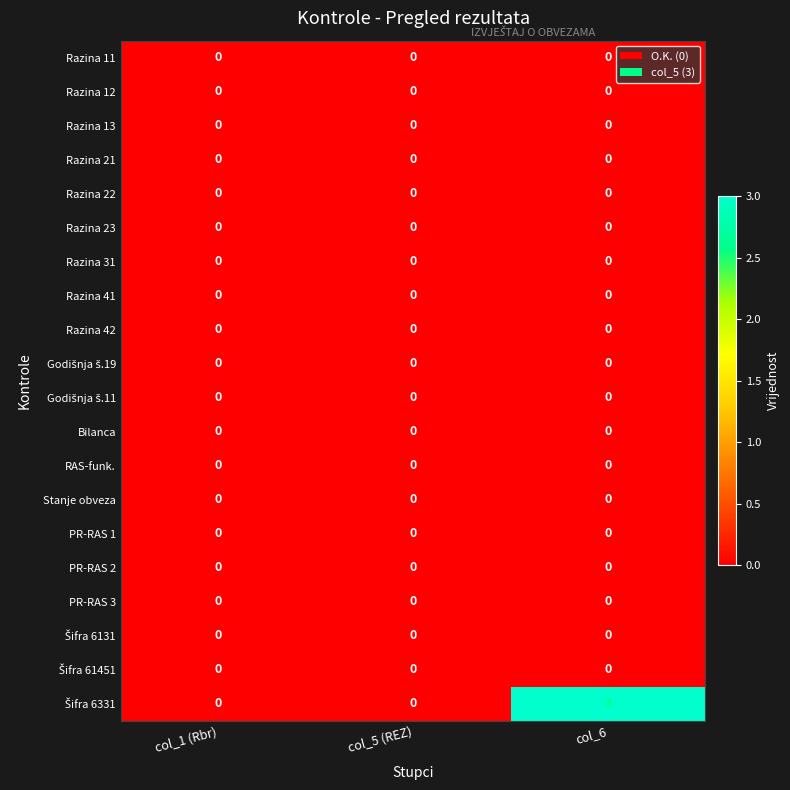

What is the difference between the highest and lowest values at col_6?

3